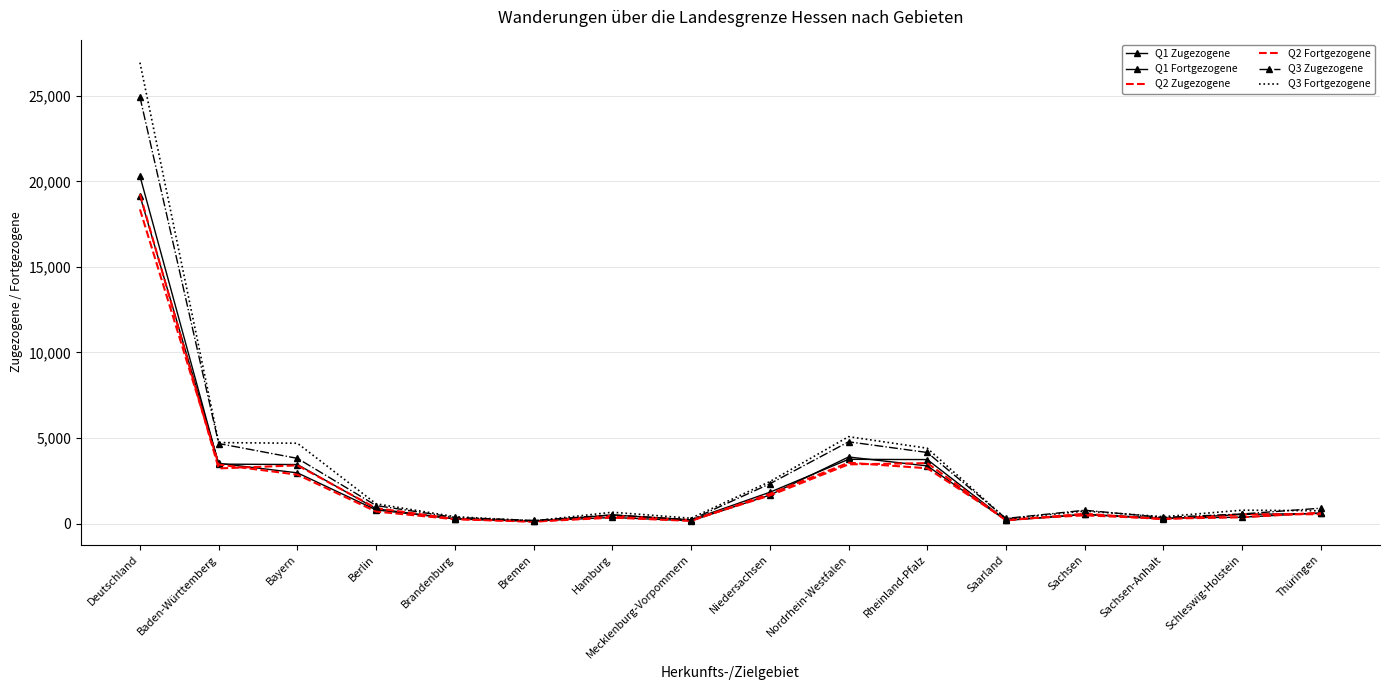

Which series ends up on top after the final intersection of Q2 Fortgezogene and Q2 Zugezogene?

Q2 Zugezogene